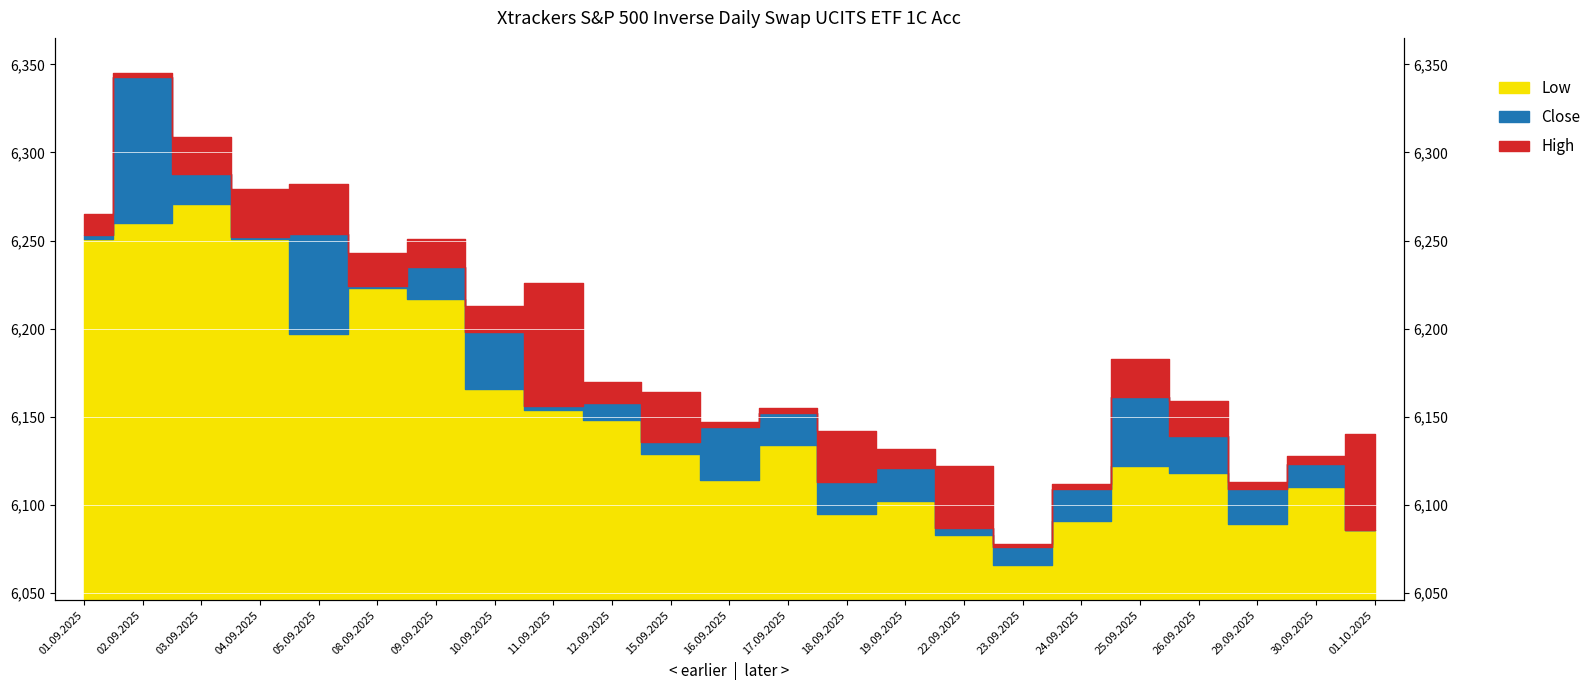

What is the sum of the High values at 19.09.2025 and 16.09.2025?

12279